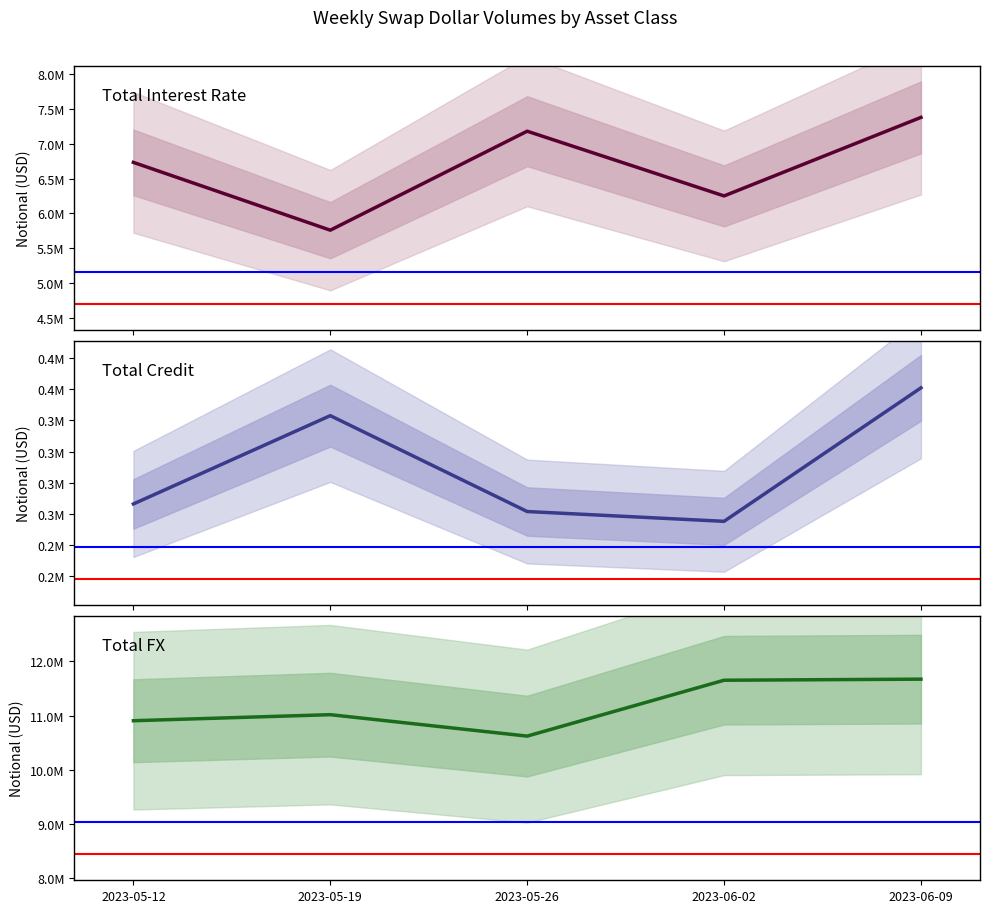

Where is Total Credit nearest to the value 322567?

2023-05-19